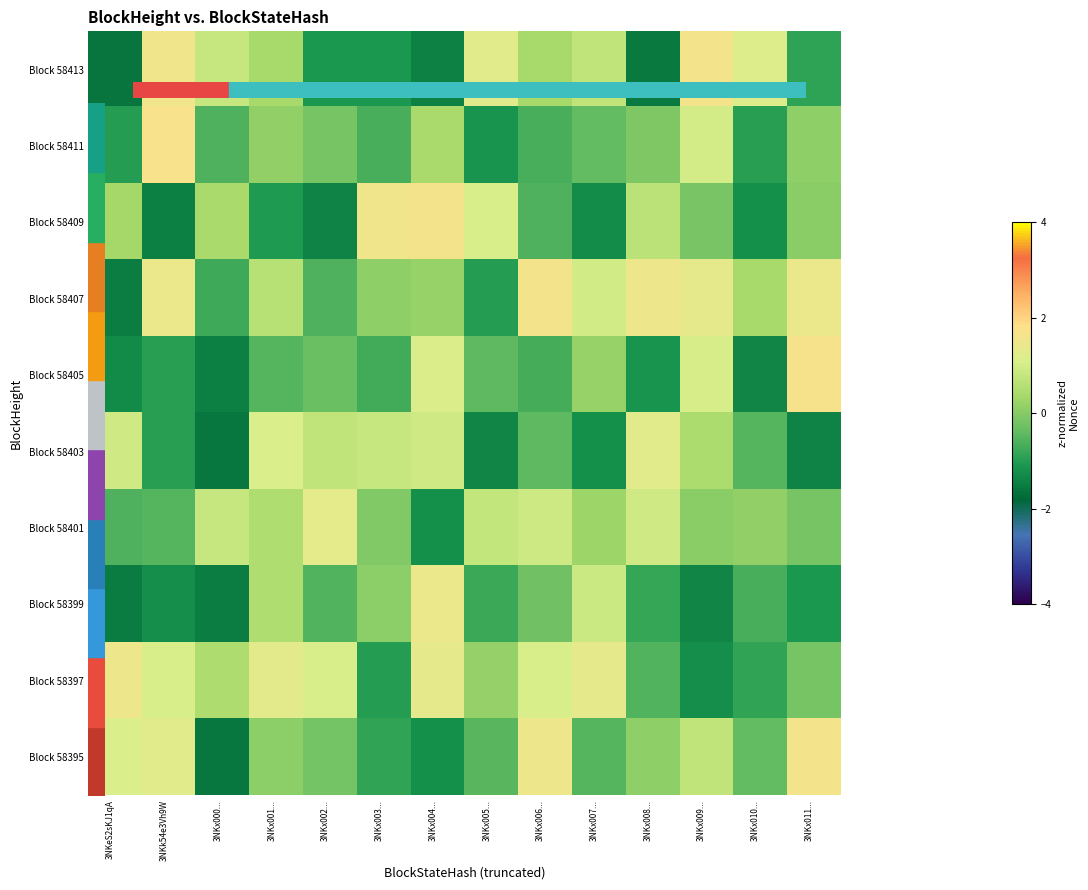

Rank the series at 3NKx009... from highest to lowest value.

Block 58413, Block 58407, Block 58405, Block 58411, Block 58395, Block 58403, Block 58401, Block 58409, Block 58397, Block 58399